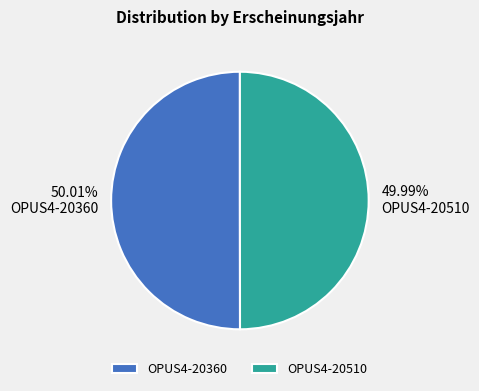

Is the sum of OPUS4-20360 and OPUS4-20510 greater than half?

Yes